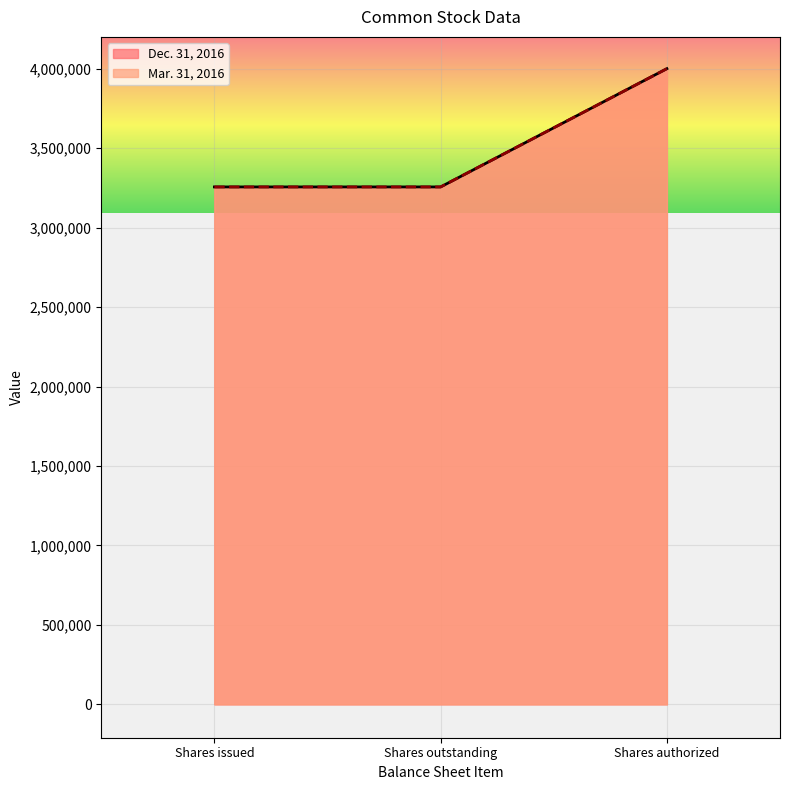

True or false: Mar. 31, 2016 has more than 2 interior local peaks.

False